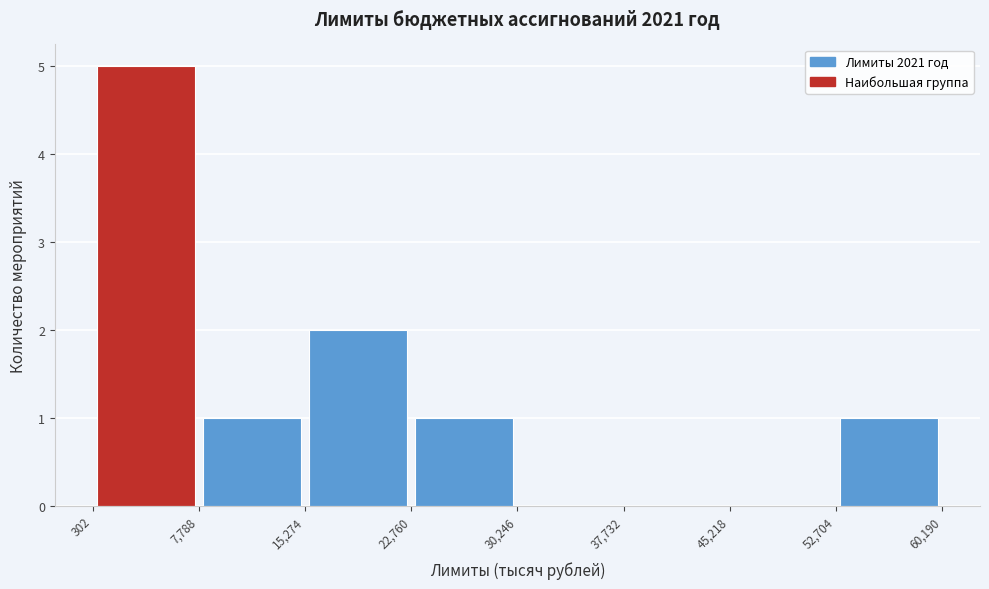

Reading left to right, transcribe this chart: for each bar, give the range it covers on the x-axis and its height. The values are not printed on the chart, so give them approximately, as read against the axis.

302 to 7,788: 5
7,788 to 15,274: 1
15,274 to 22,760: 2
22,760 to 30,246: 1
30,246 to 37,732: 0
37,732 to 45,218: 0
45,218 to 52,704: 0
52,704 to 60,190: 1